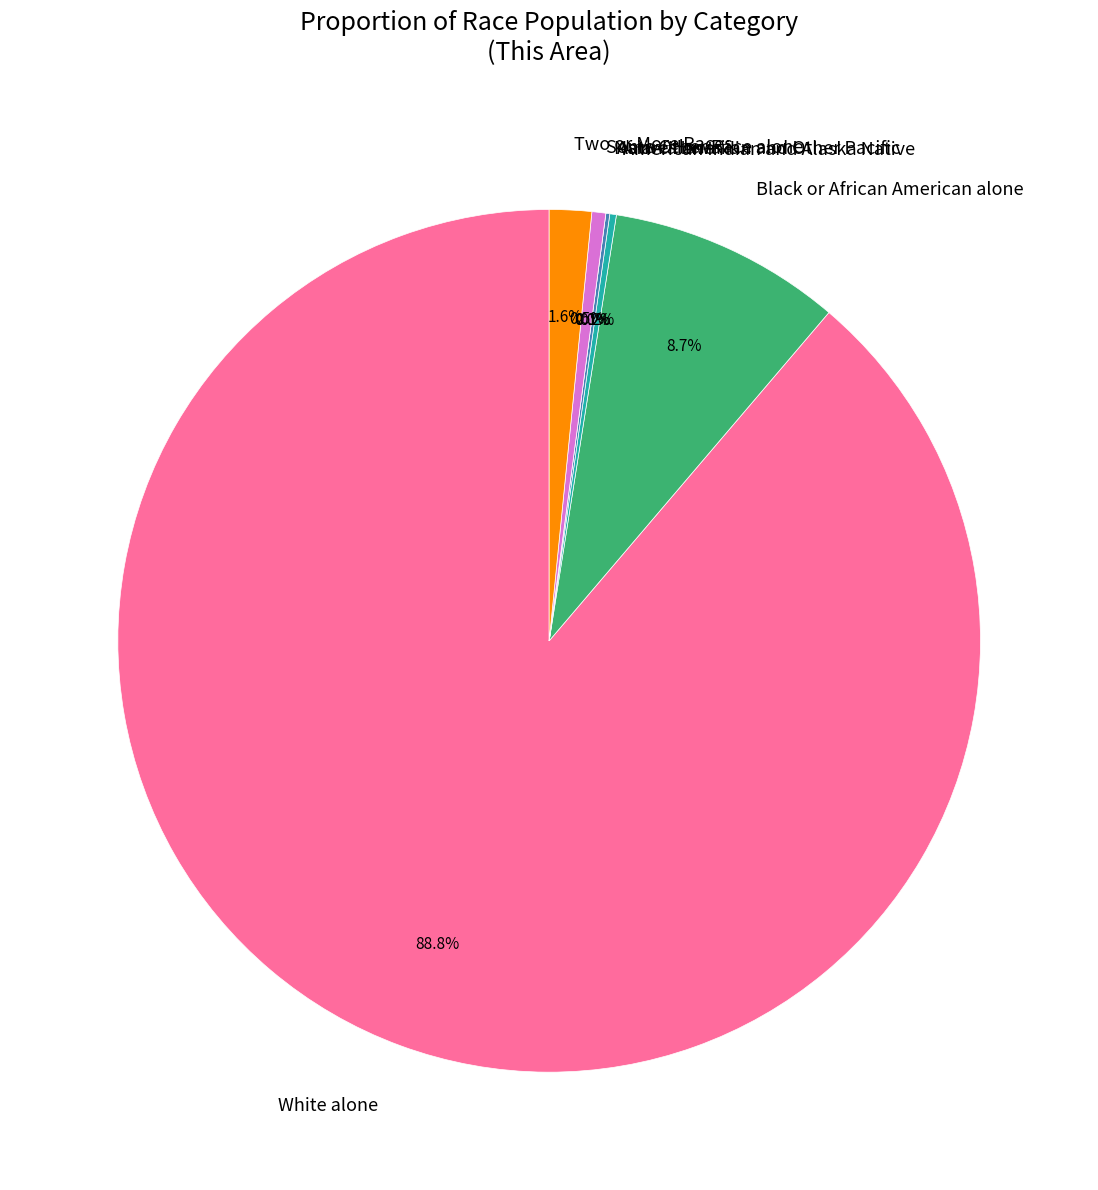

What percentage is the White alone slice, to the nearest percent?

89%